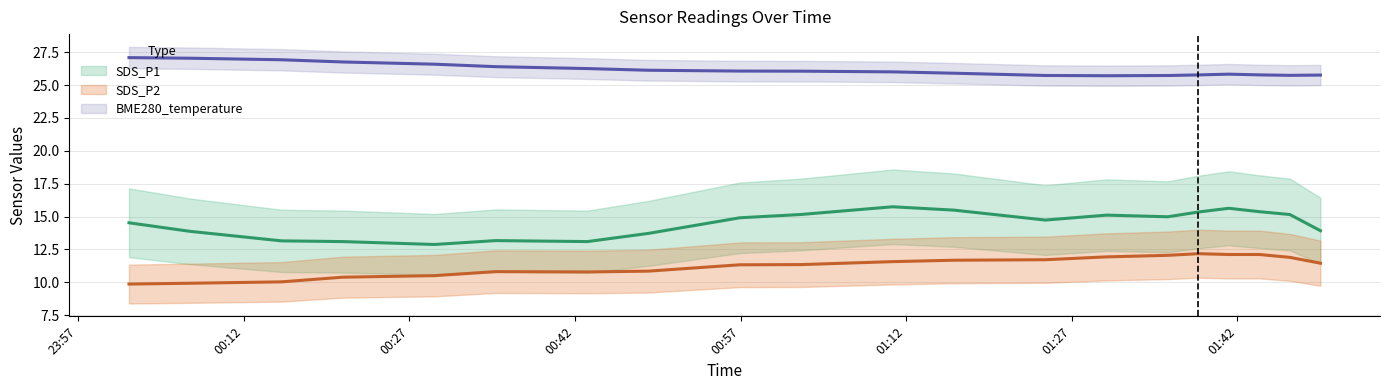

What is the difference between the highest and lowest values at 3?

14.8